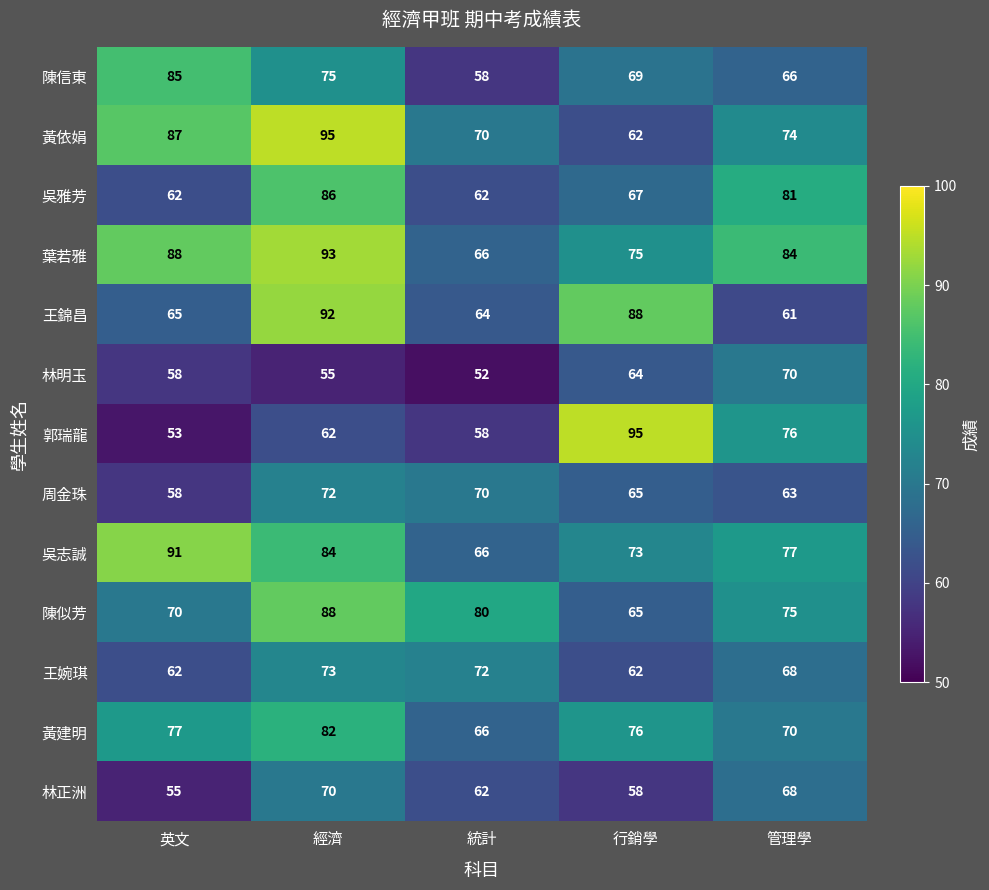

The value of 王婉琪 at 管理學 is 114. True or false?

False